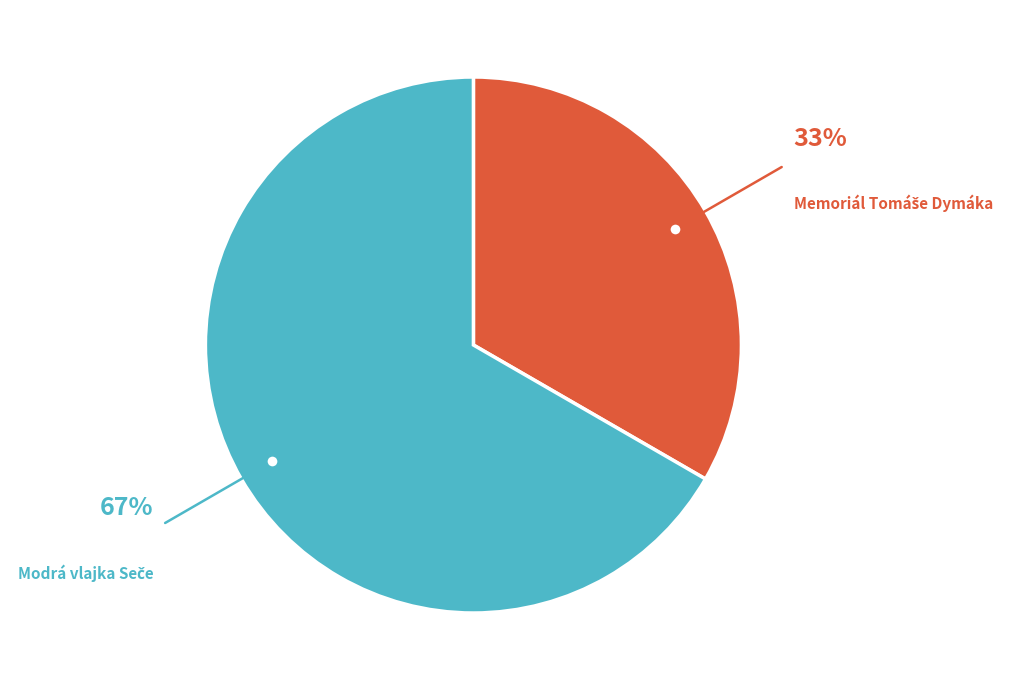

To the nearest percent, what is the average slice percentage?

50%